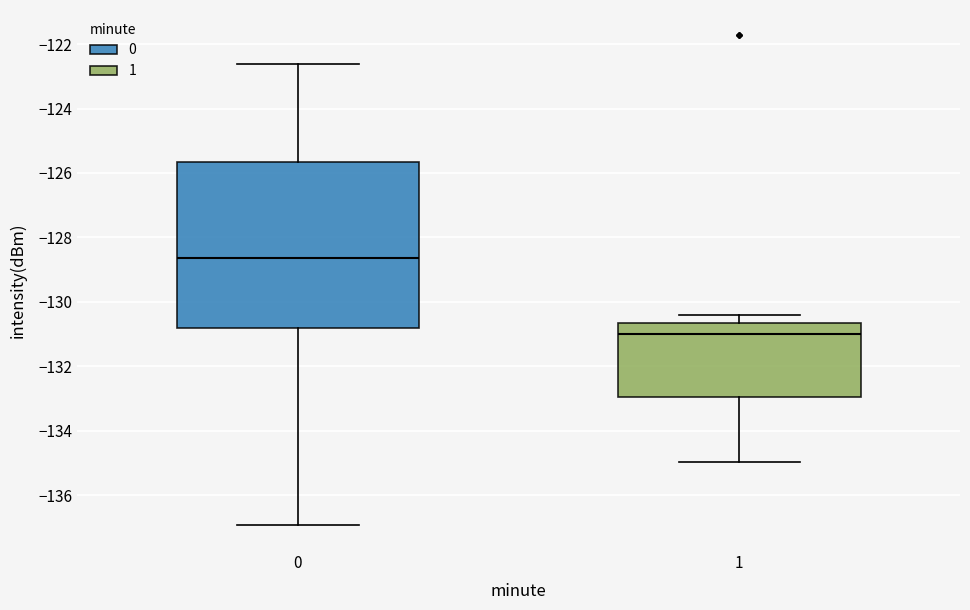

Which box is the tallest, from its lower edge to its upper edge?

0